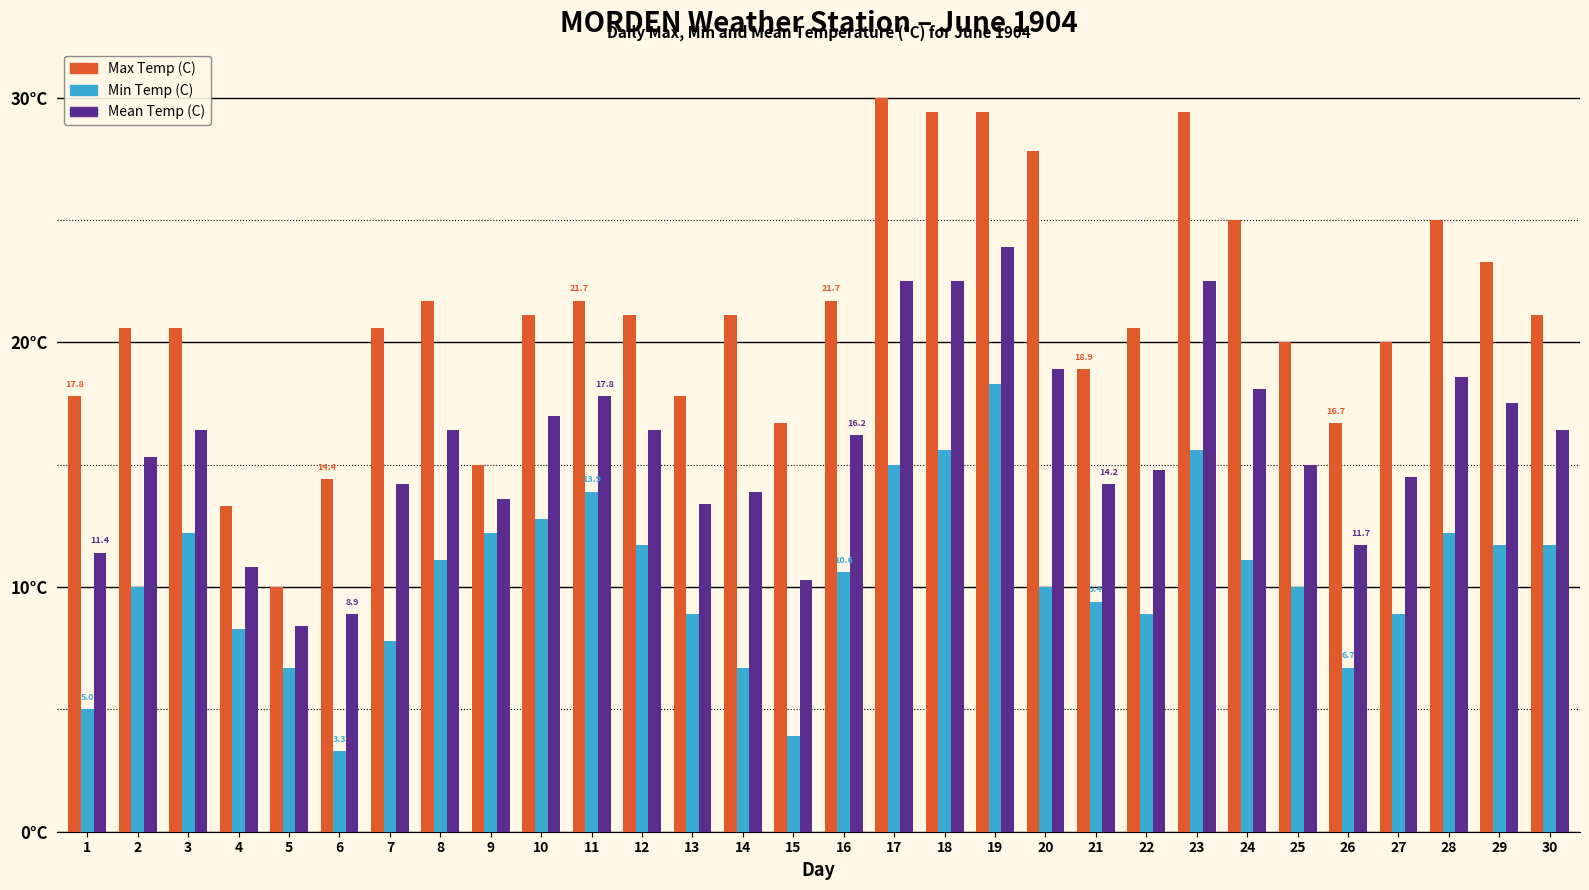

The Min Temp (C) series shows 5.1 at 30. True or false?

False